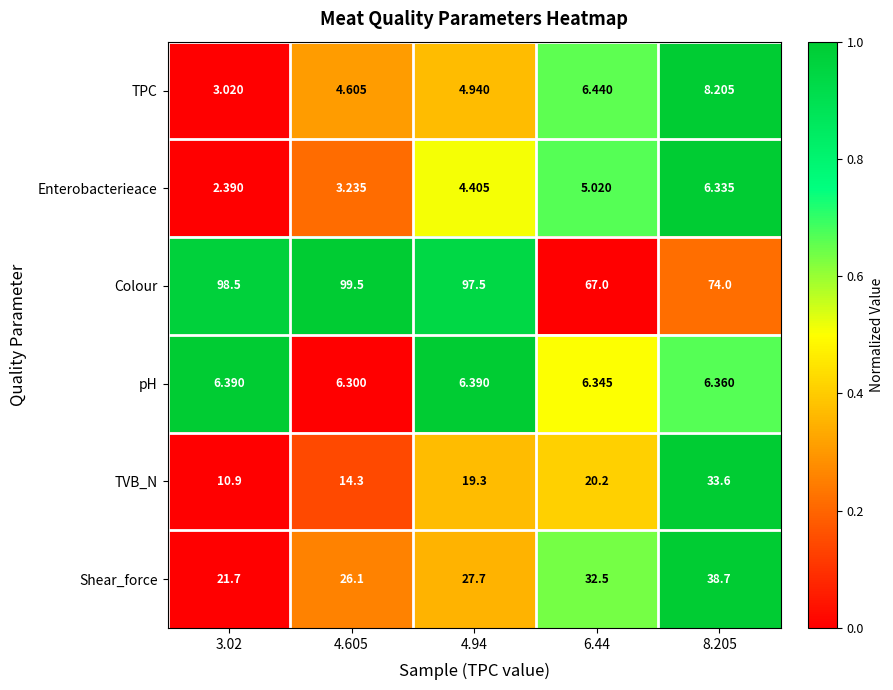

At 4.605, list the series in order from smallest to largest.

Enterobacterieace, TPC, pH, TVB_N, Shear_force, Colour